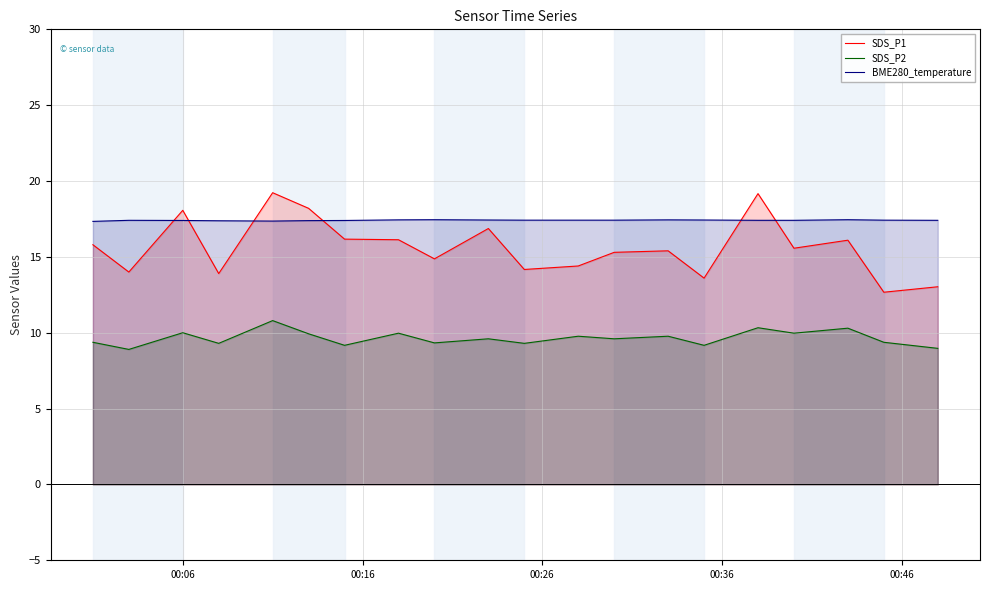

What is the difference between the maximum and second lowest values in the SDS_P2 series?

1.8